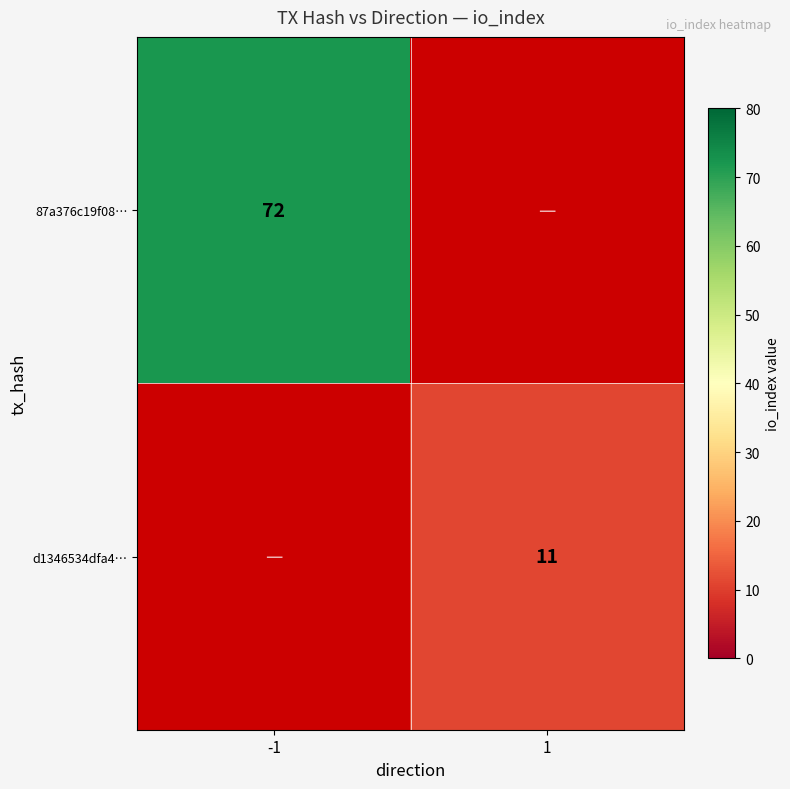

What is the smallest value displayed?

11.0